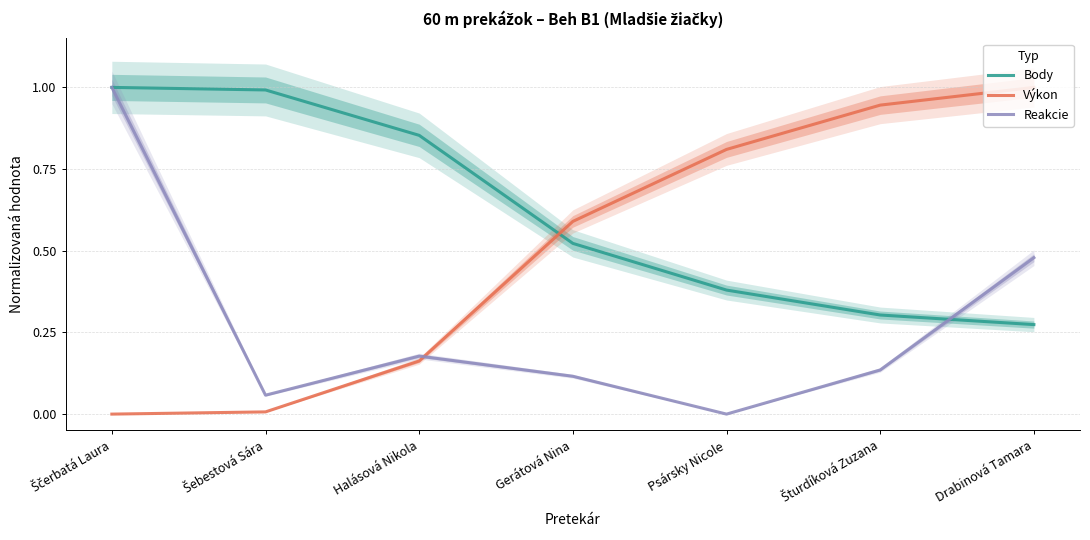

Rank the series by their average value, from highest to lowest.

Body, Výkon, Reakcie